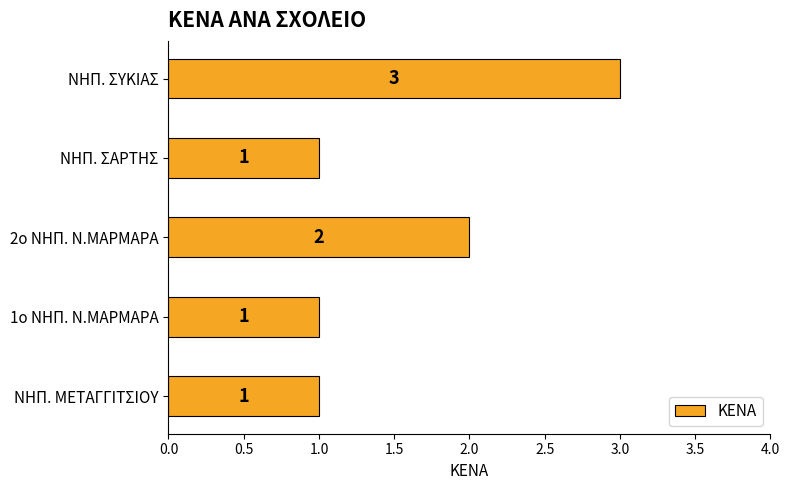

Reading bottom to top, transcribe all the data shown in this chart.

1	1	2	1	3